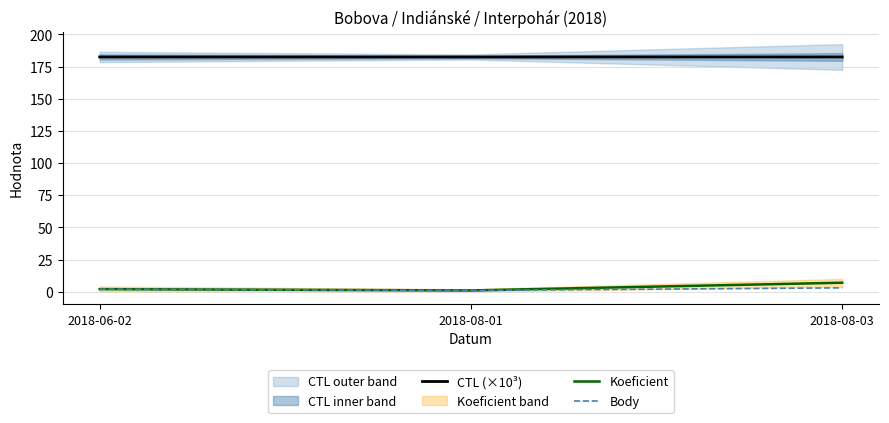

What is the difference between the Body values at 2018-08-03 and 2018-06-02?

1.0